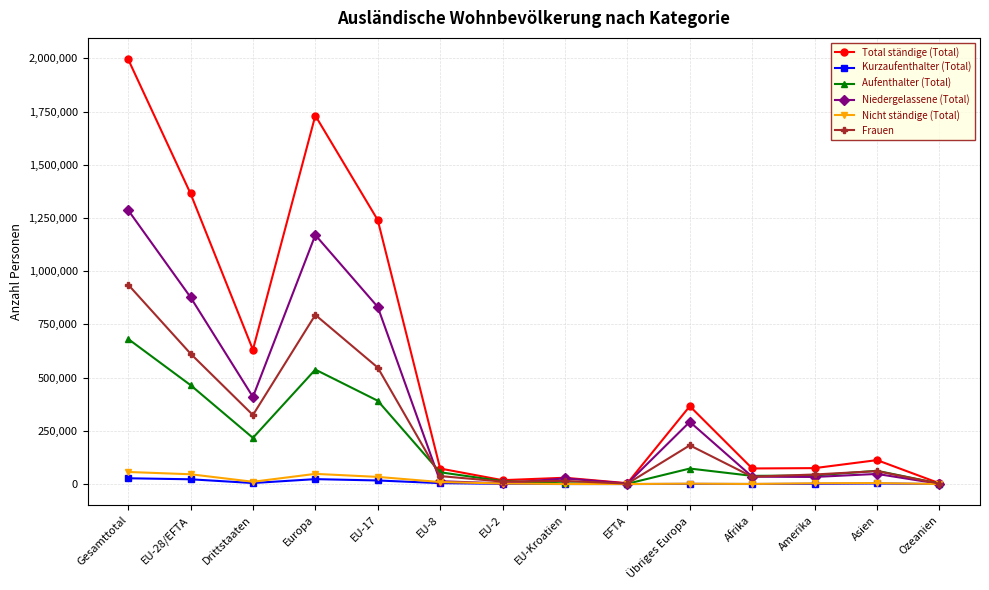

At which label is Total ständige (Total) closest to 1000124?

EU-17